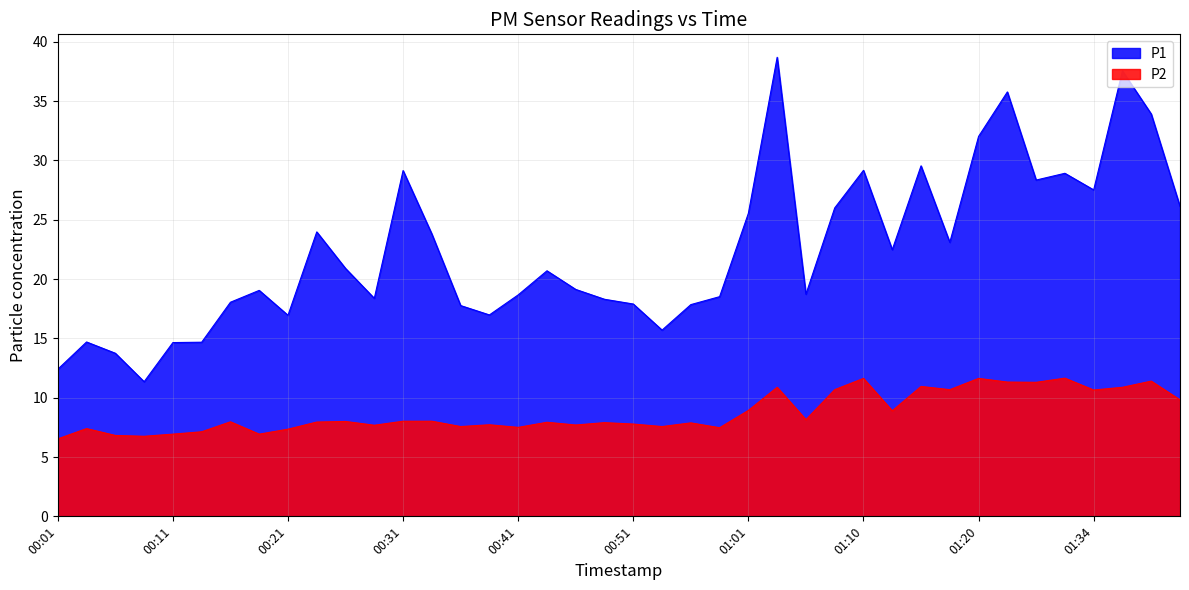

What is the total value across all series at 00:46?

26.8